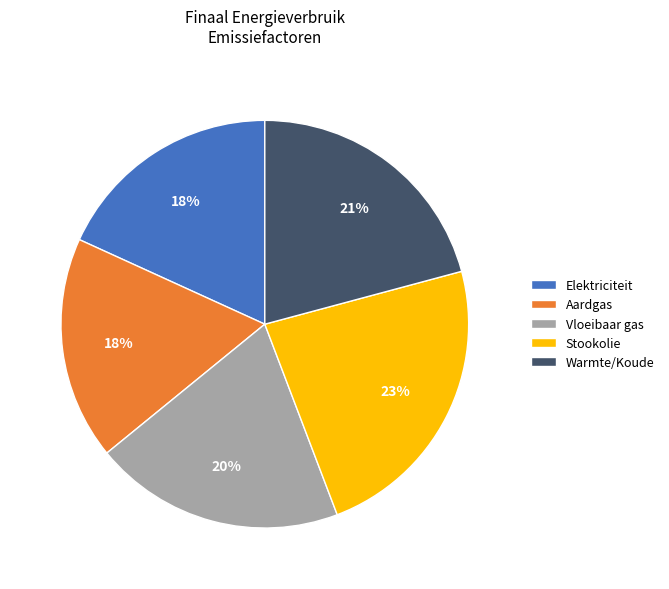

How many slices are in this pie chart?

5